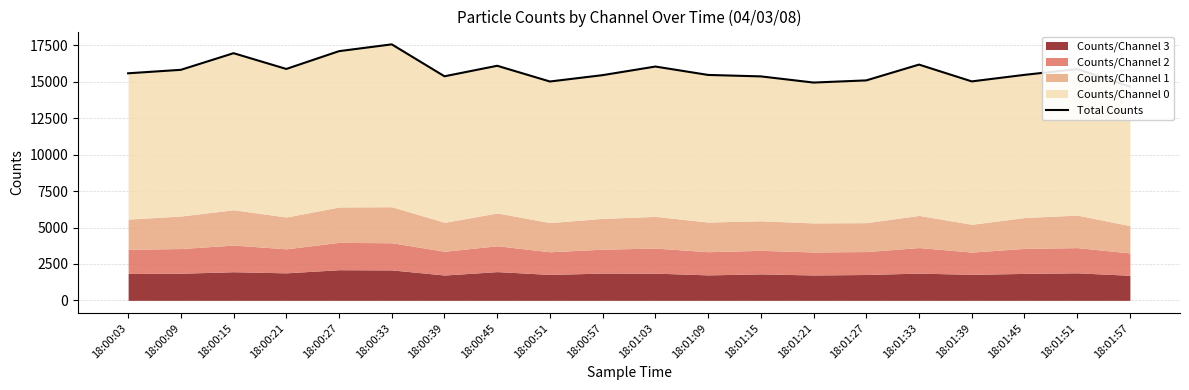

What value does the data have at 18:00:57, to the nearest 50?

15450